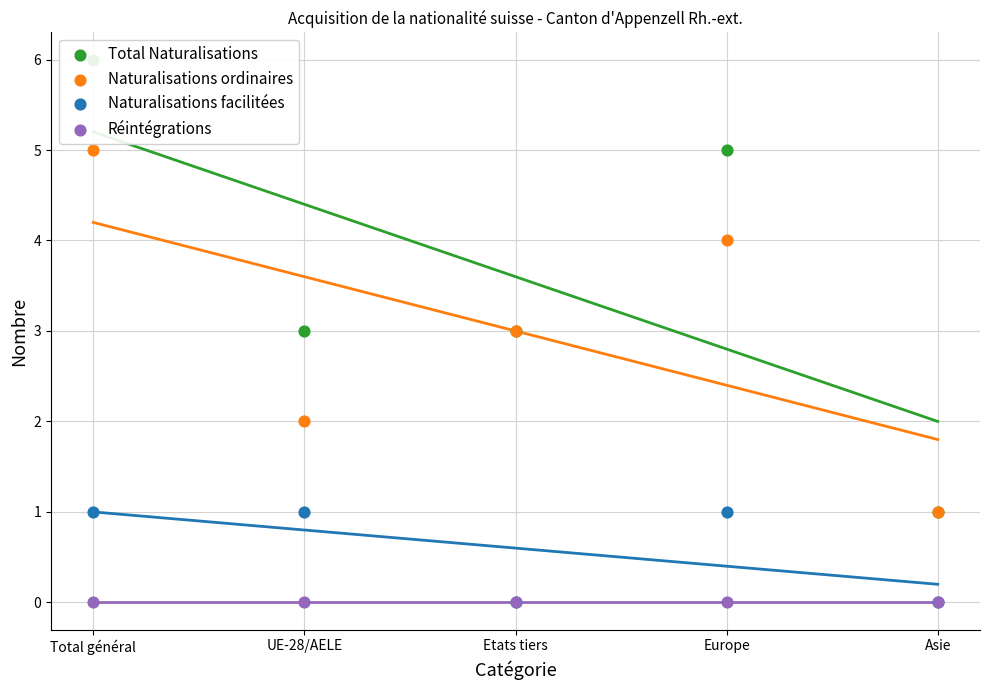

Which series has the largest Y range (max minus min)?

Total Naturalisations